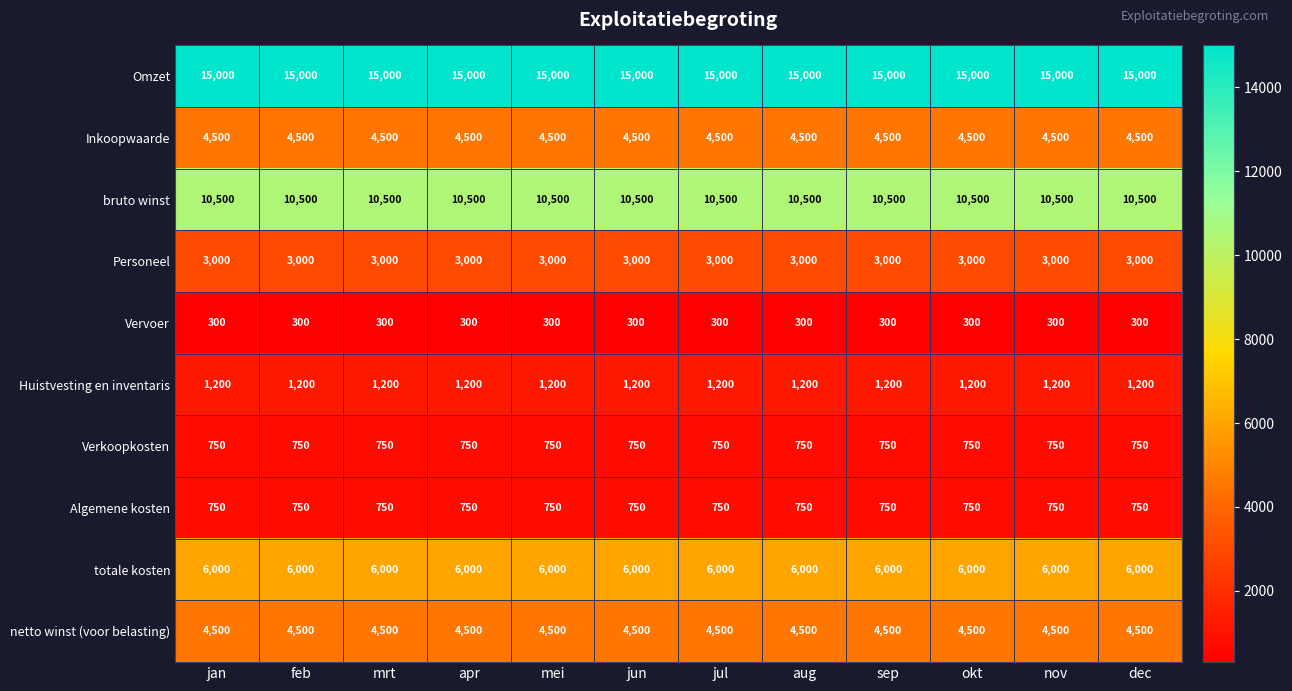

Which series has the largest total across all categories?

Omzet